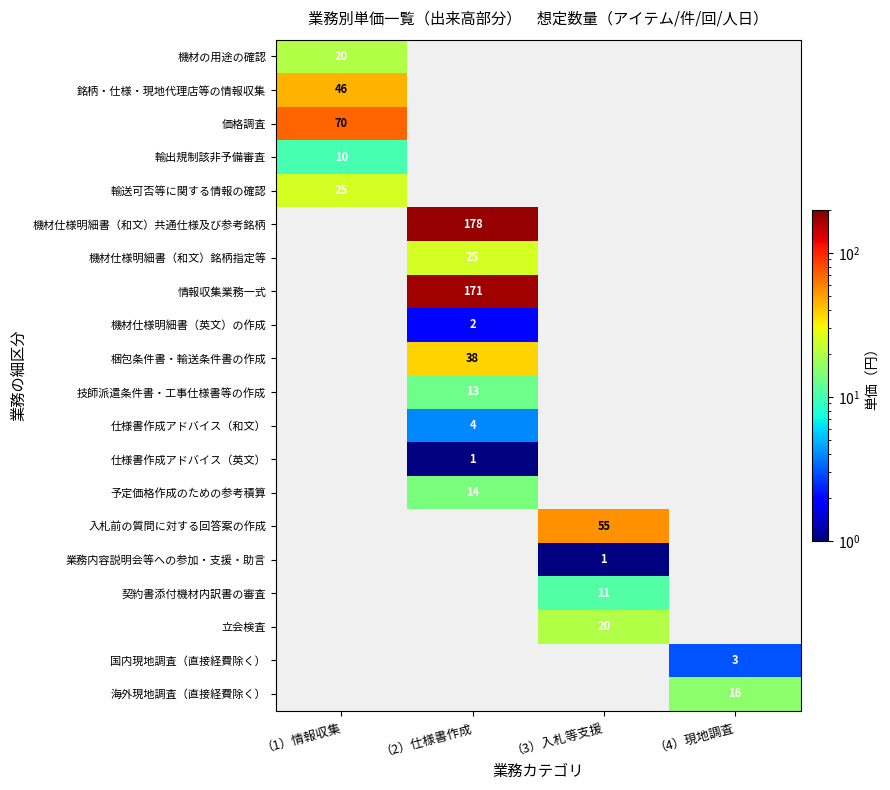

True or false: 梱包条件書・輸送条件書の作成 has a value of 14 at （2）仕様書作成.

False